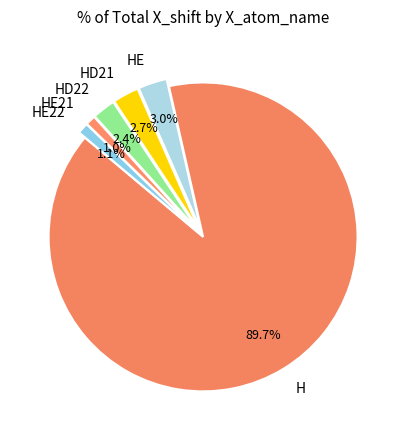

To the nearest percent, what is the average slice percentage?

17%